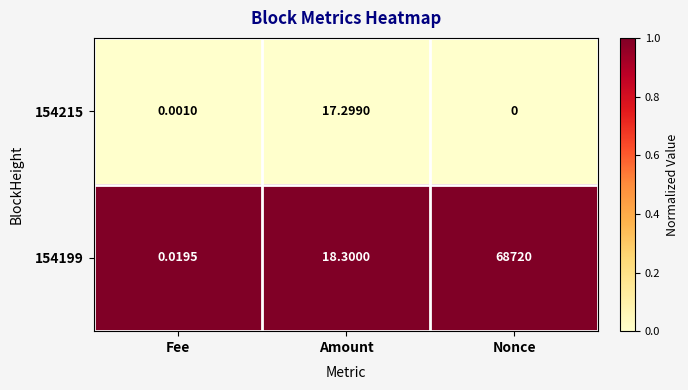

At which label is 154215 closest to 8?

Fee